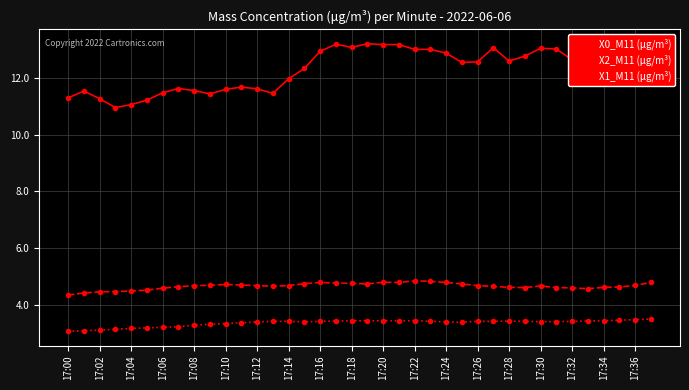

Which series has the largest range (max minus min)?

X0_M11 (μg/m³)